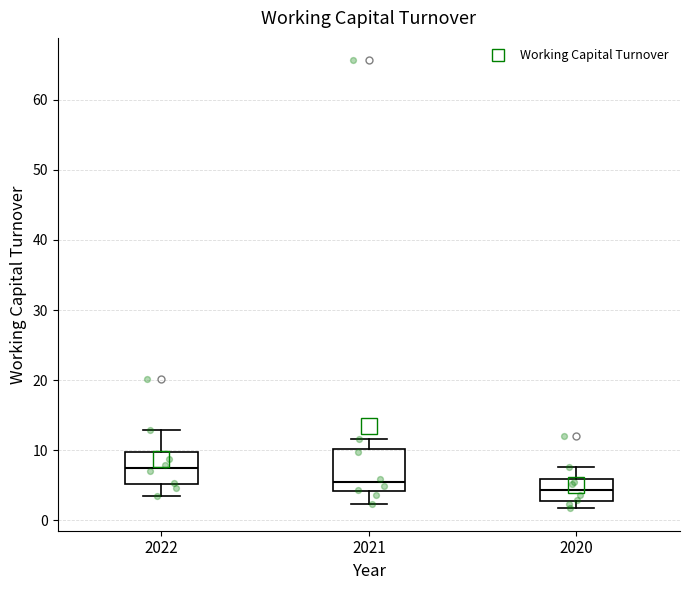

Reading left to right, transcribe this box plot: for each box, give where its median line is, the range the box spans, and where its two whiskers end, as read against the y-axis. The values are not printed on the chart, so give them approximately, as read against the axis.

2022: median 7, box 5 to 10, whiskers 3 to 13
2021: median 5, box 4 to 10, whiskers 2 to 12
2020: median 4, box 3 to 6, whiskers 2 to 8